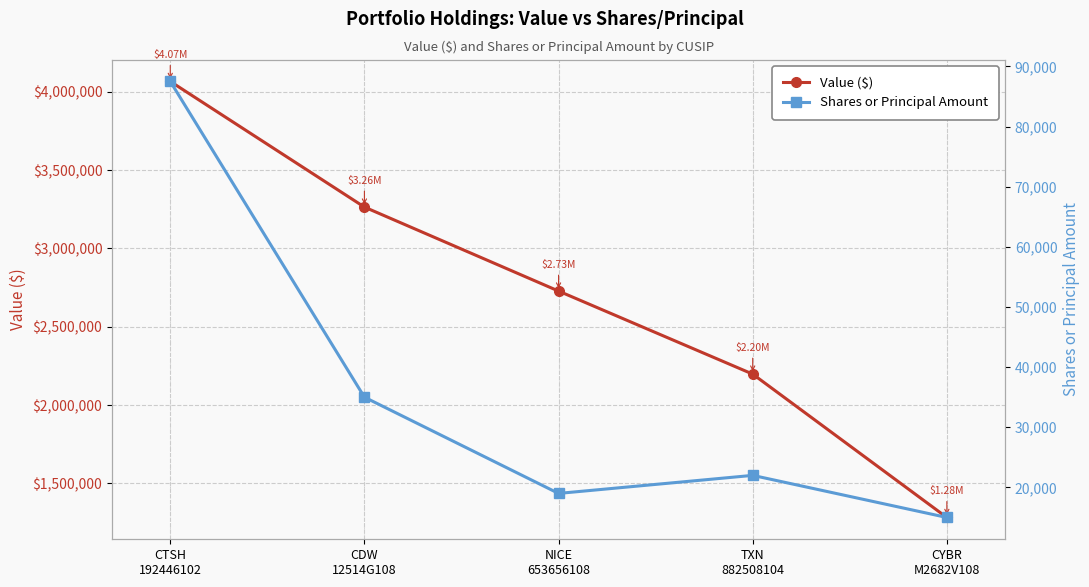

The Shares or Principal Amount series shows 87500 at CTSH
192446102. True or false?

True